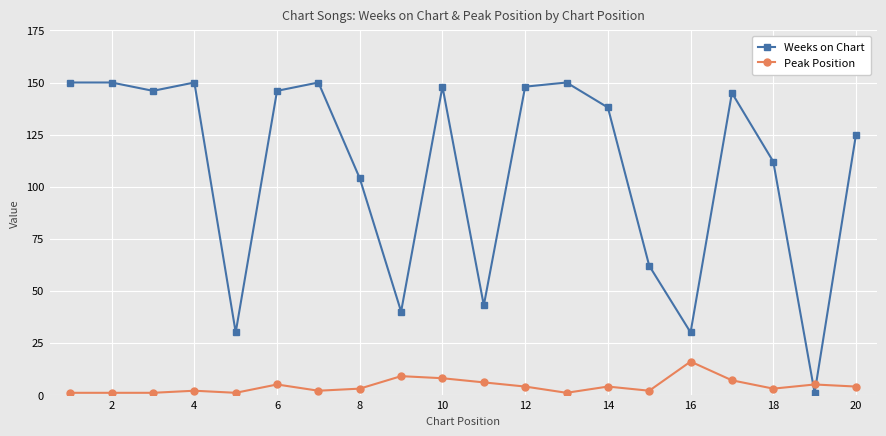

Rank the series by their maximum value, from lowest to highest.

Peak Position, Weeks on Chart